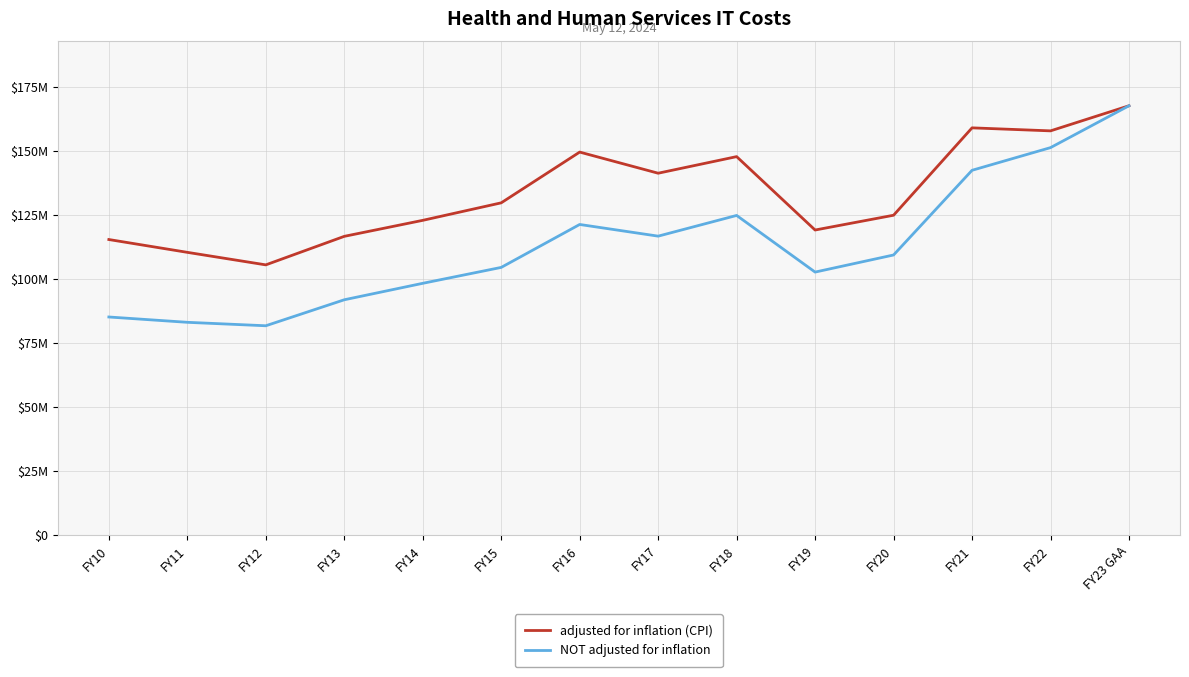

Does the chart have visible grid lines?

Yes